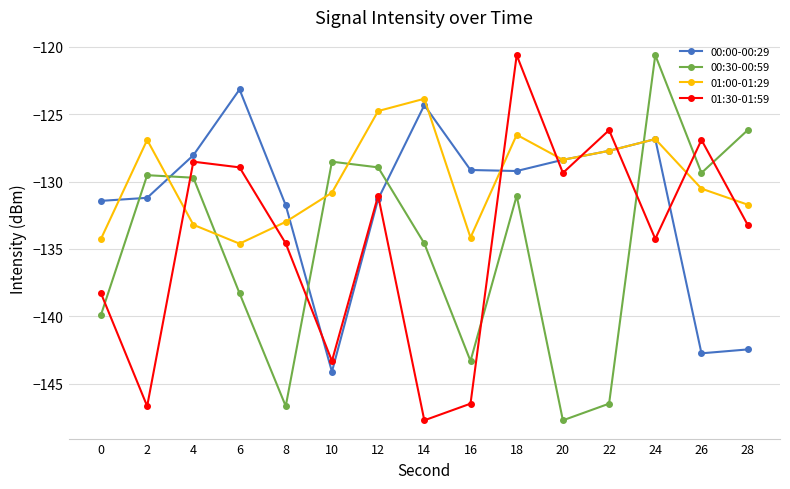

What is the difference between the highest and lowest values at 22?

20.3